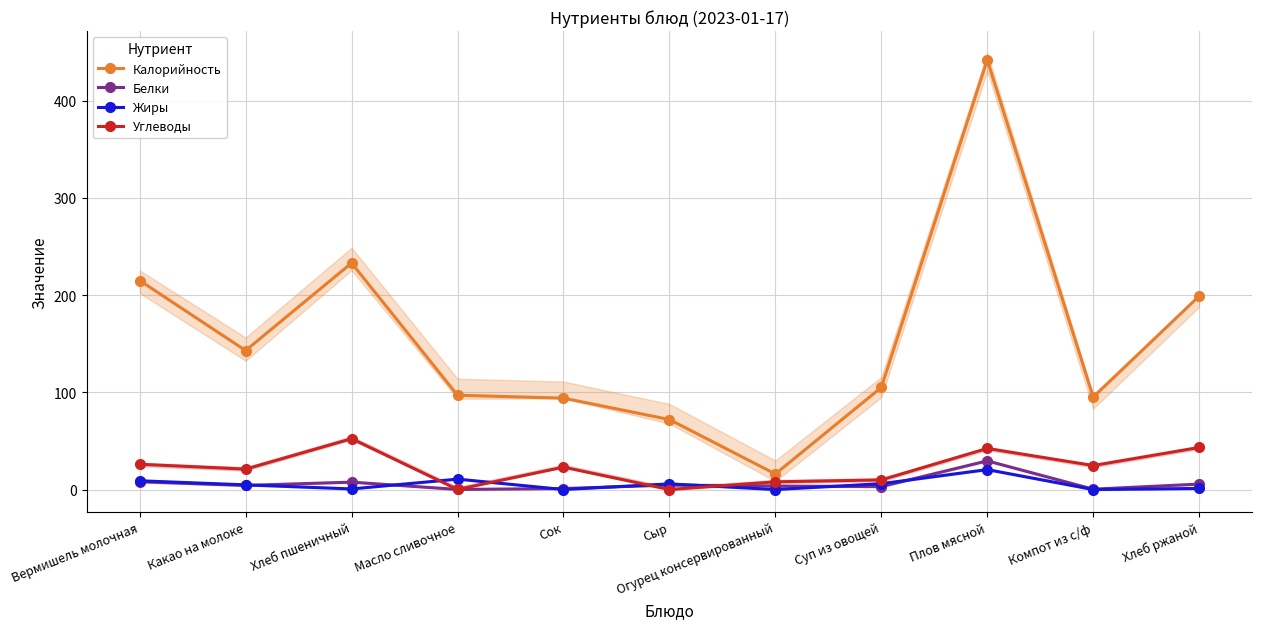

Reading right to left, extract all data points from this chart.

Калорийность: 199.0	95.0	442.0	105.0	16.0	72.0	94.0	97.0	233.0	143.0	215.0
Белки: 5.6	0.3	29.5	3.0	3.6	4.6	1.0	0.1	7.6	4.2	8.0
Жиры: 1.1	0.0	20.5	6.0	0.0	5.8	0.0	10.7	0.6	4.8	9.0
Углеводы: 43.3	24.7	42.3	9.9	7.9	0.0	23.0	0.1	52.3	21.0	26.0